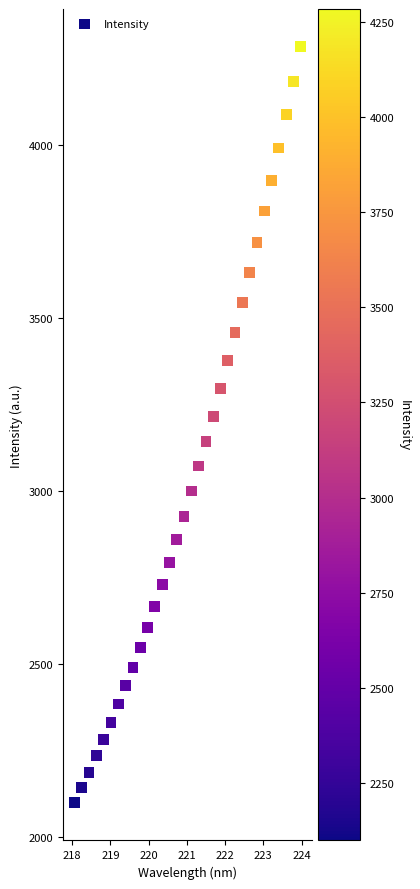

What is the range of Y values (max minus min)?

2186.6